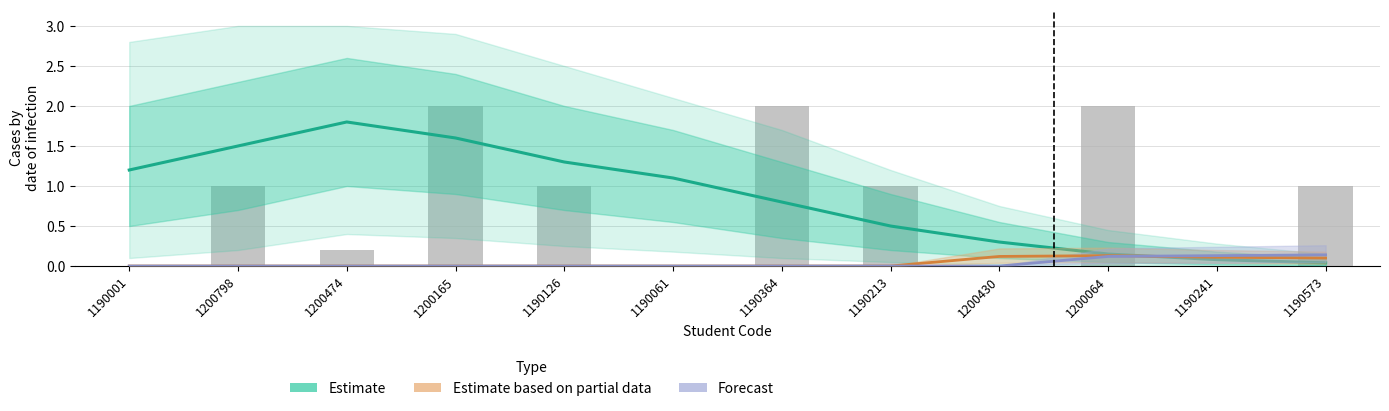

Which series changed the most between 1190061 and 1190241?

Estimate